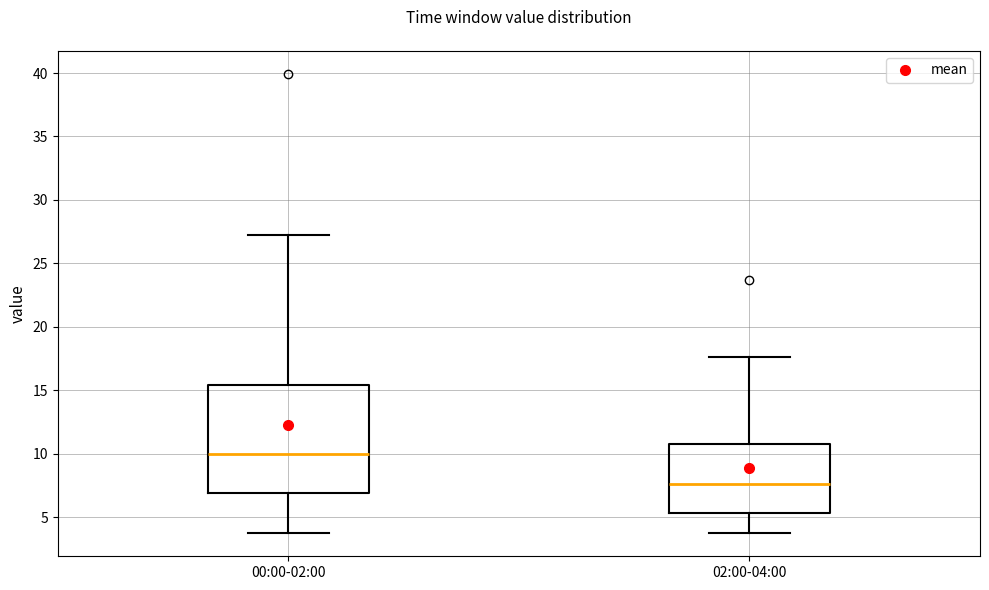

Where does the lower whisker of the box for 02:00-04:00 end on the y-axis? The values are not printed on the chart, so give them approximately, as read against the axis.

3.5